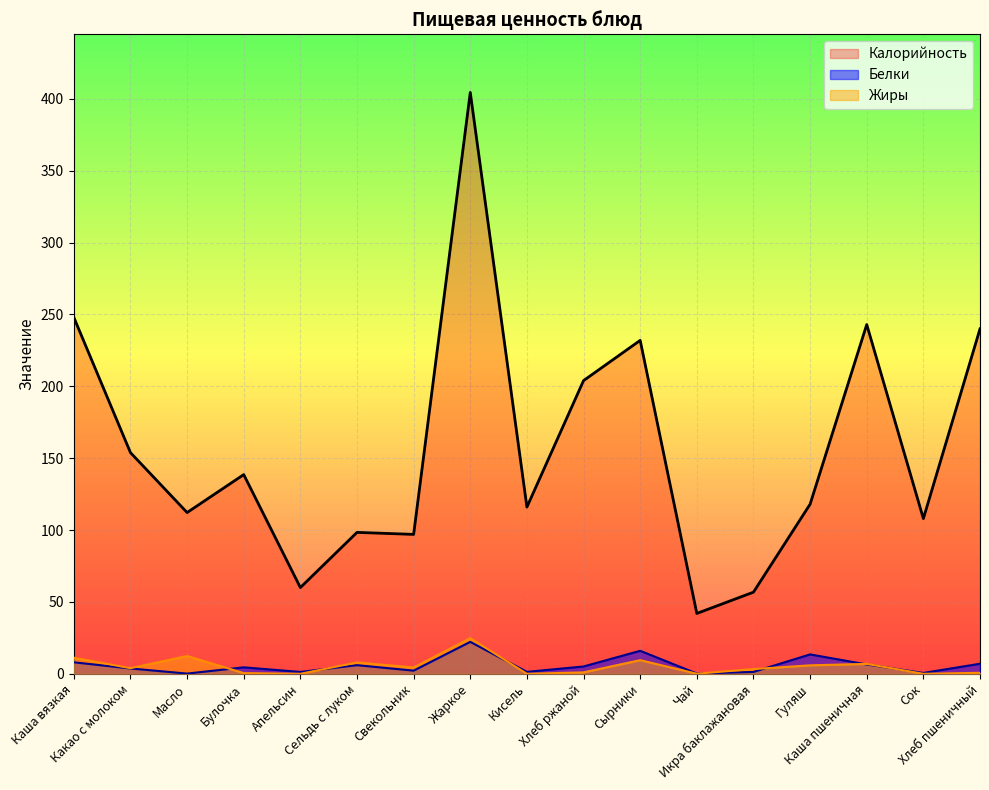

Which category has the highest value across all series?

Жаркое